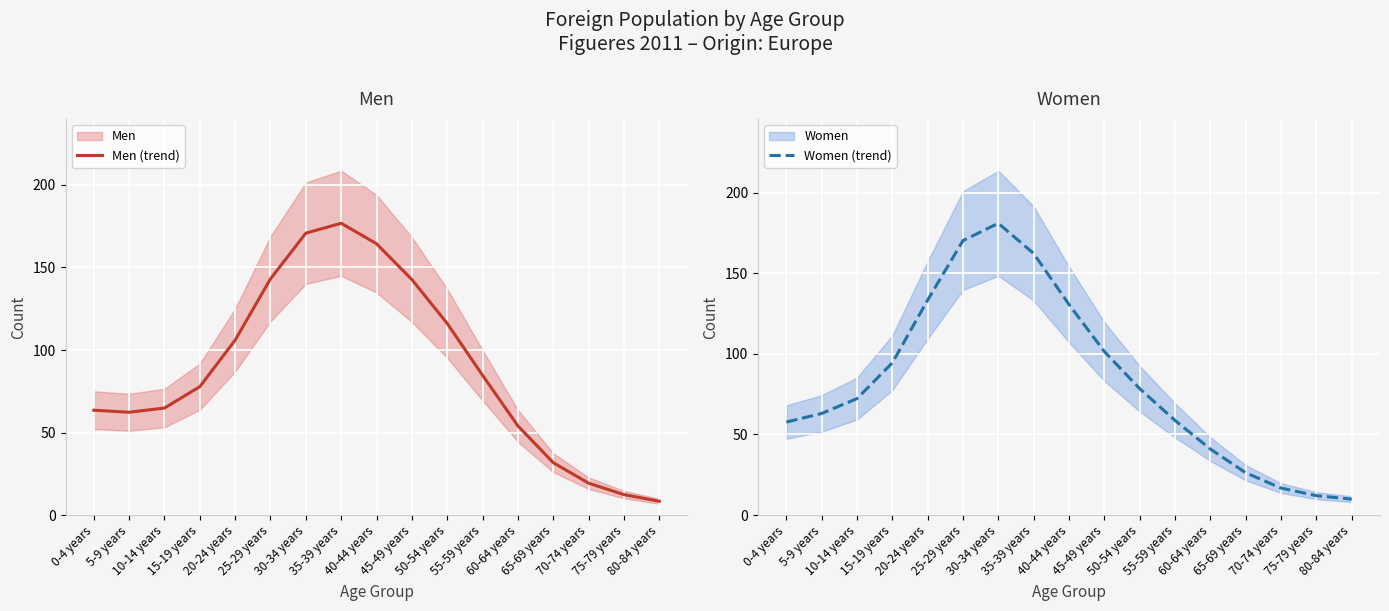

Reading right to left, transcribe all the data shown in this chart.

Men (trend): 80-84 years=8.4	75-79 years=12.4	70-74 years=19.3	65-69 years=31.8	60-64 years=54.1	55-59 years=84.7	50-54 years=116.1	45-49 years=142.7	40-44 years=164.4	35-39 years=176.8	30-34 years=170.8	25-29 years=143.1	20-24 years=106.0	15-19 years=77.8	10-14 years=64.8	5-9 years=62.3	0-4 years=63.5
Women (trend): 80-84 years=9.9	75-79 years=12.0	70-74 years=16.7	65-69 years=26.2	60-64 years=40.9	55-59 years=58.7	50-54 years=78.4	45-49 years=101.4	40-44 years=130.6	35-39 years=162.2	30-34 years=181.0	25-29 years=170.2	20-24 years=133.4	15-19 years=94.4	10-14 years=72.2	5-9 years=63.0	0-4 years=57.7